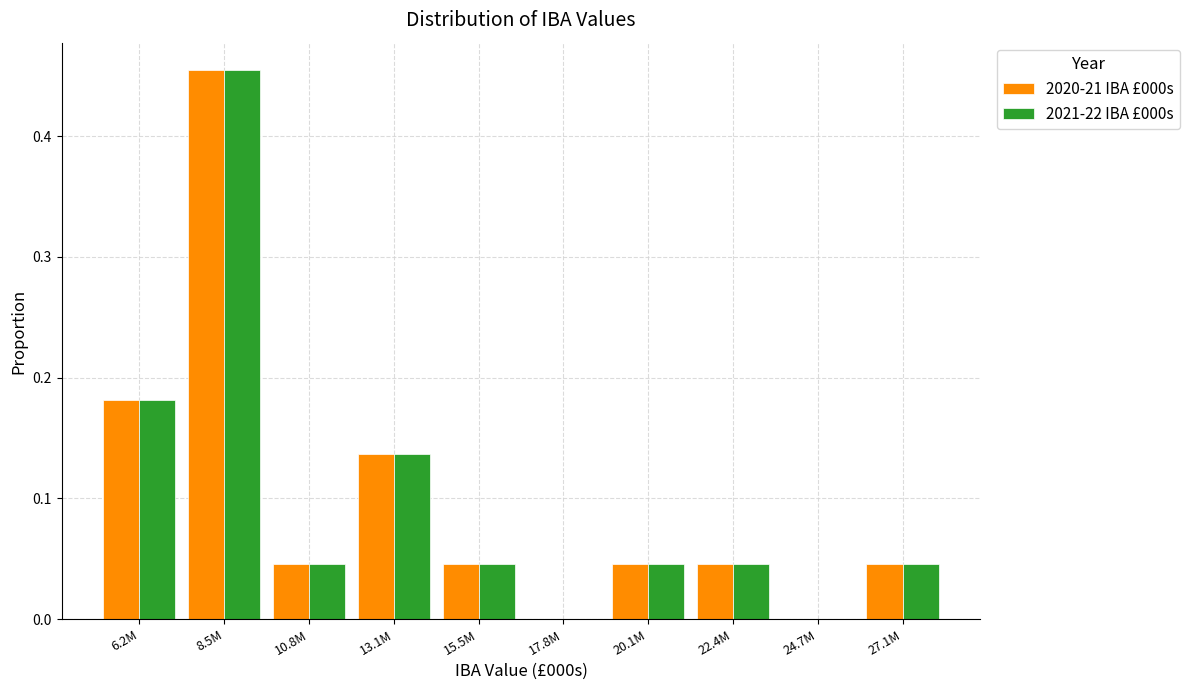

What is the sum of the 2020-21 IBA £000s values at 8.5M and 6.2M?

0.6